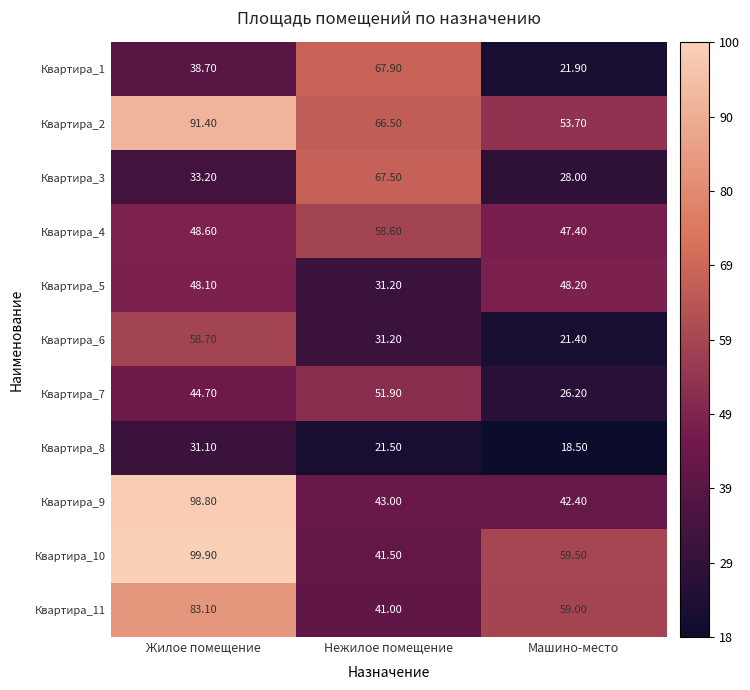

Which category has the highest value in the Квартира_3 series?

Нежилое помещение